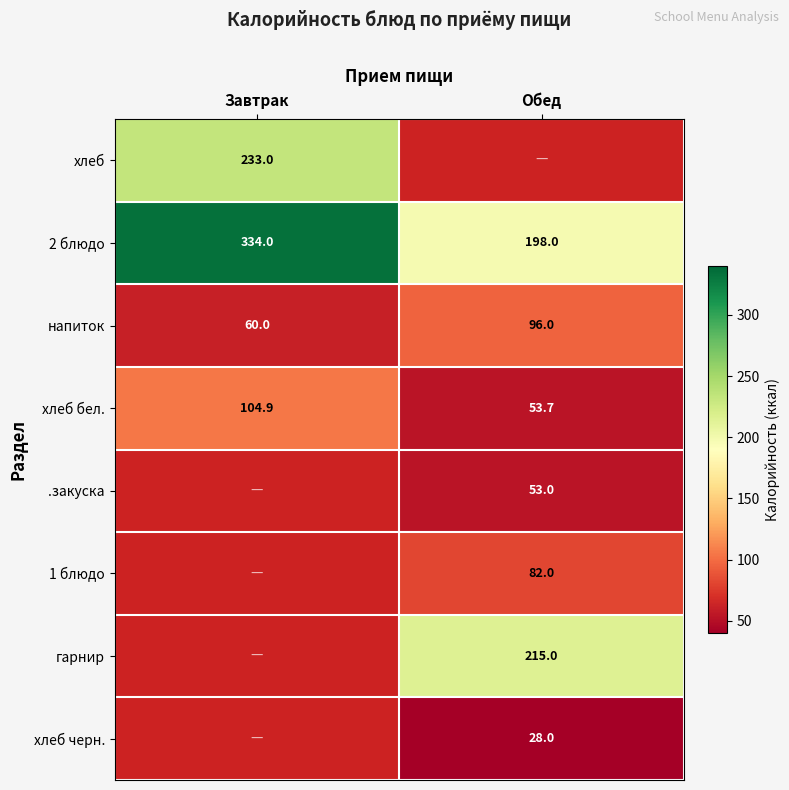

What is the approximate value of 2 блюдо at Завтрак?

334.0